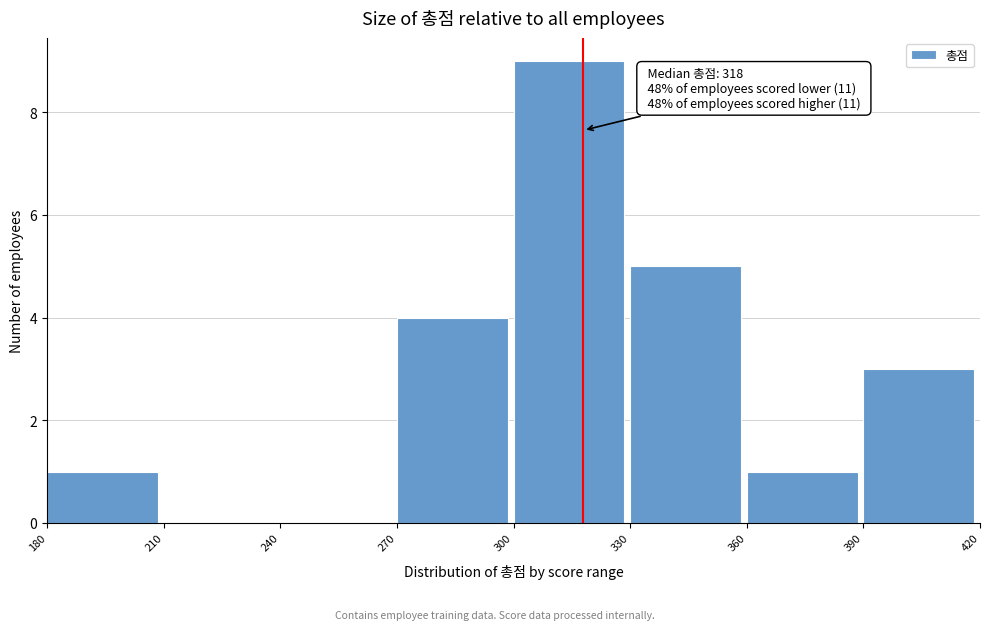

Over which range of the x-axis is the bar tallest?

300 to 330